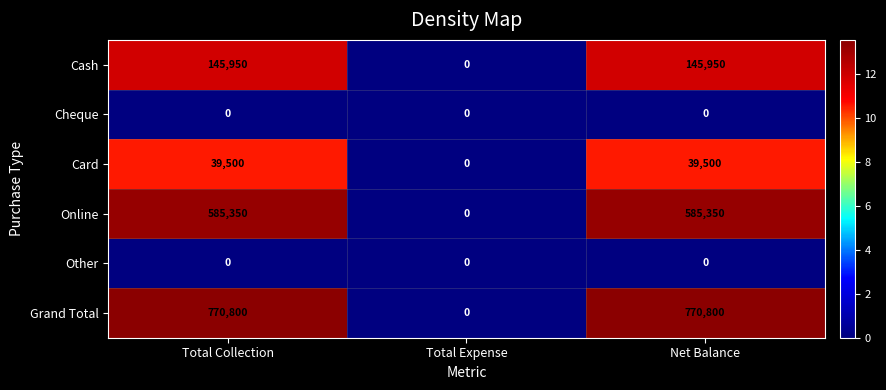

At how many categories does at least one series exceed 1?

2